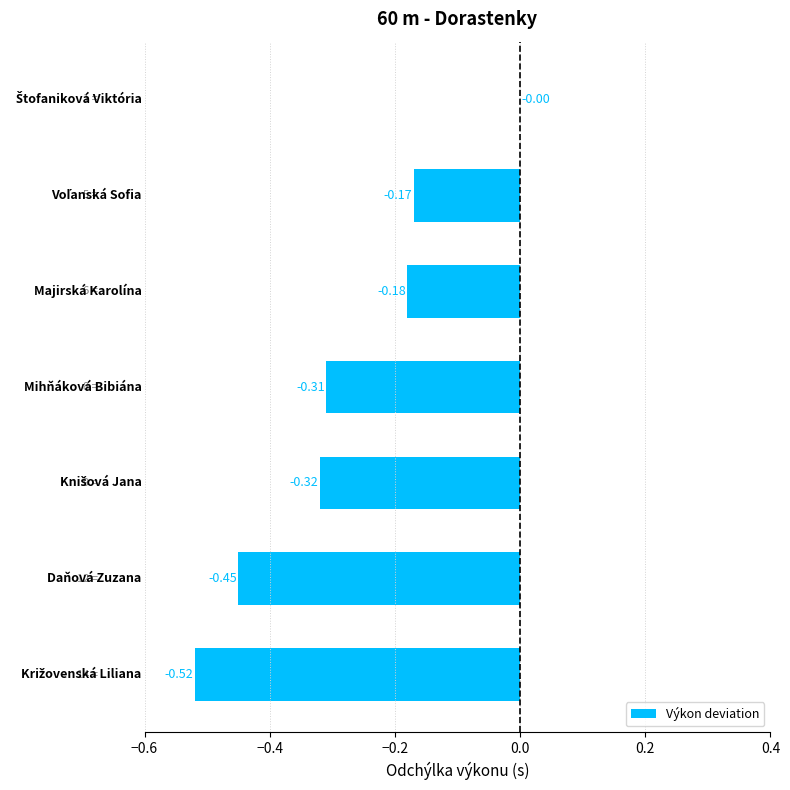

How many data points does each series have?

7